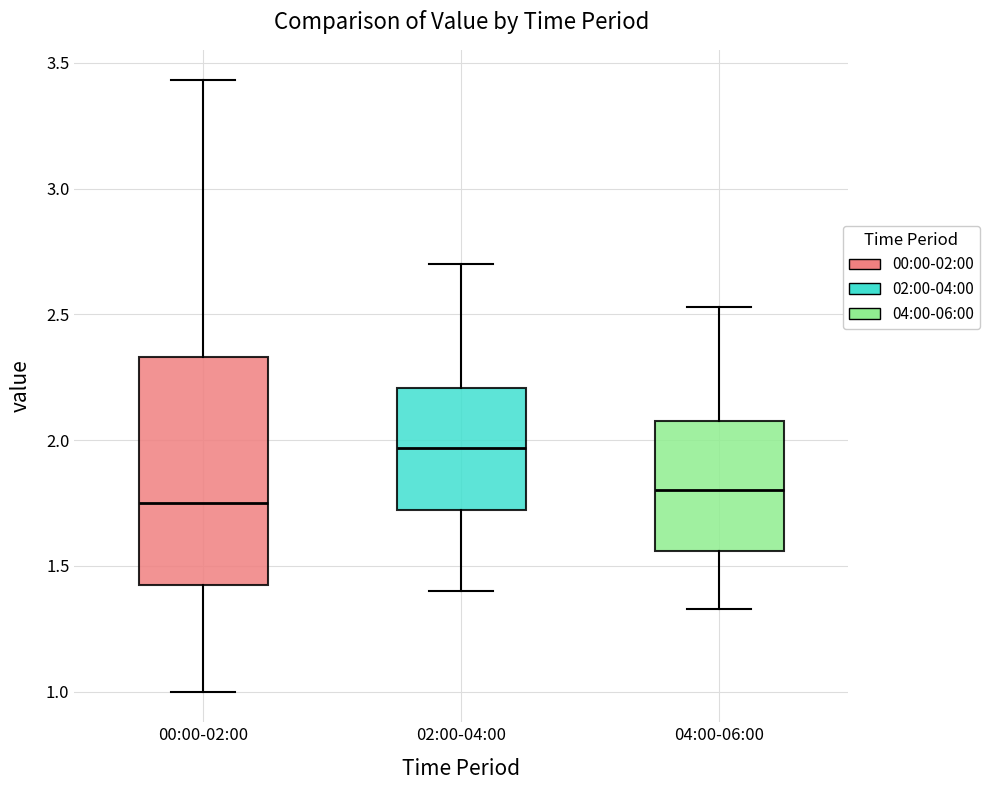

Reading left to right, read every box against the y-axis: the position of its median line, the range the box covers, and the ends of its whiskers. The values are not printed on the chart, so give them approximately, as read against the axis.

00:00-02:00: median 1.75, box 1.40 to 2.35, whiskers 1.00 to 3.45
02:00-04:00: median 1.95, box 1.70 to 2.20, whiskers 1.40 to 2.70
04:00-06:00: median 1.80, box 1.55 to 2.10, whiskers 1.35 to 2.55